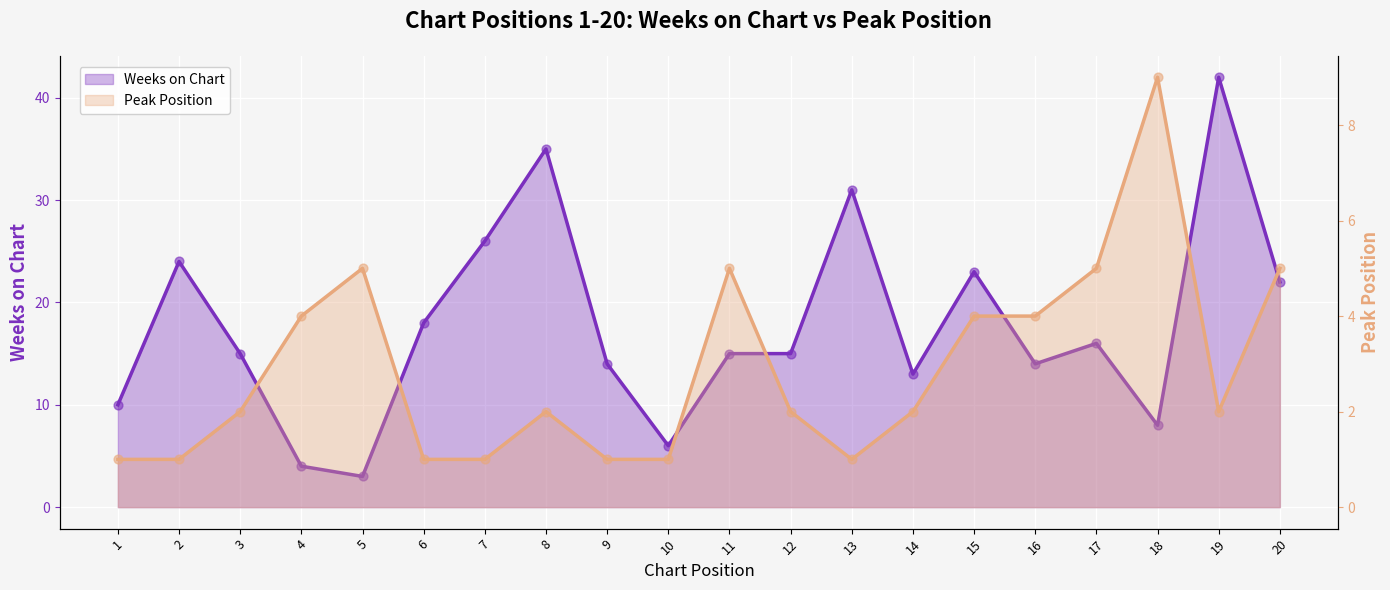

At which category is the sum across all series the highest?

19